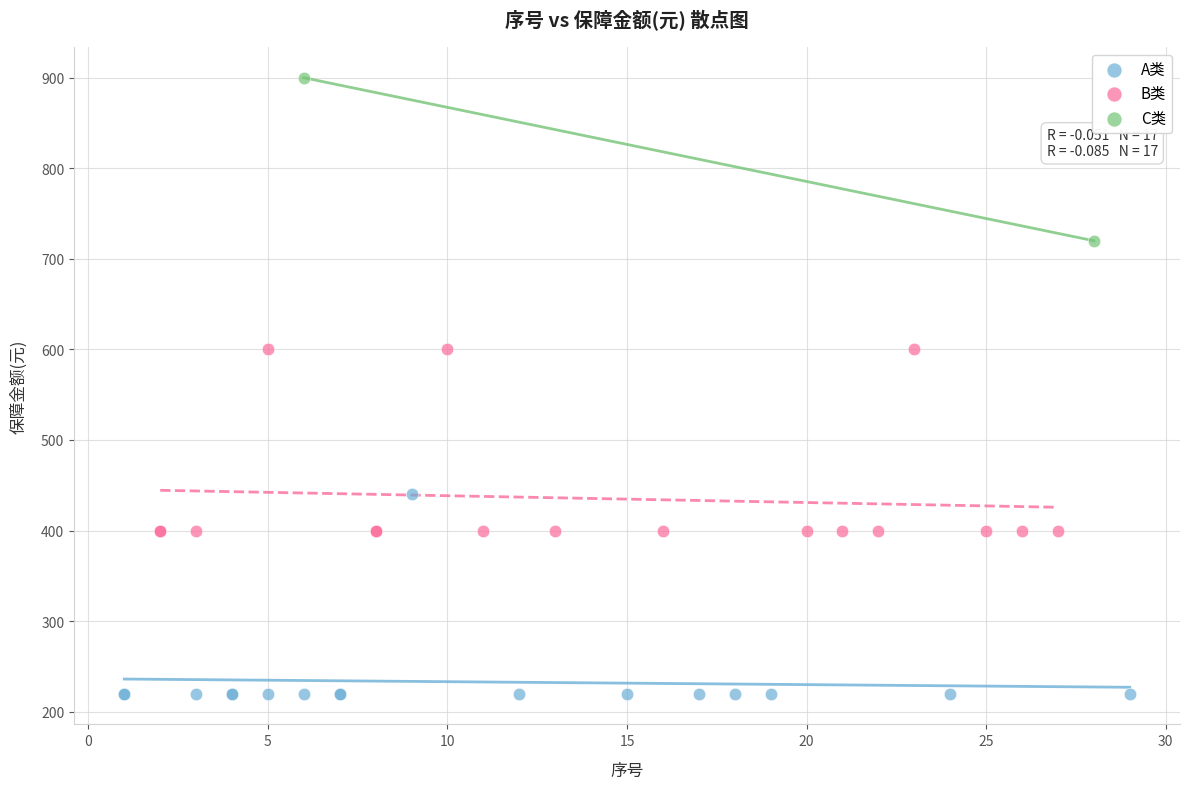

Which series contains the highest Y value?

C类